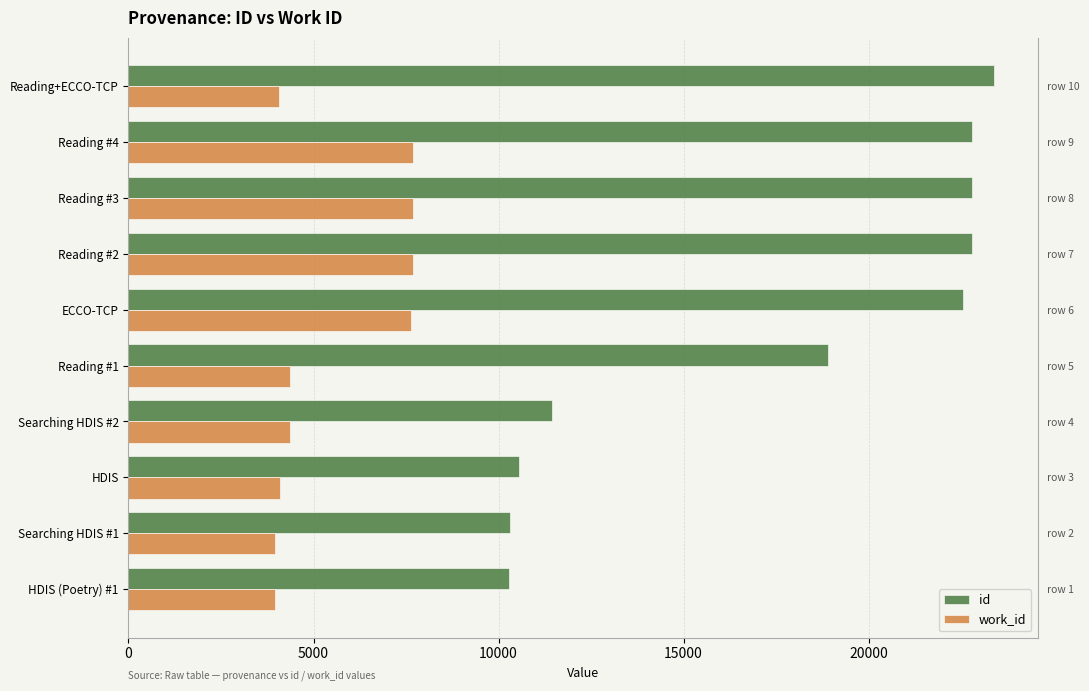

What is the approximate value of id at Reading #4?

22794